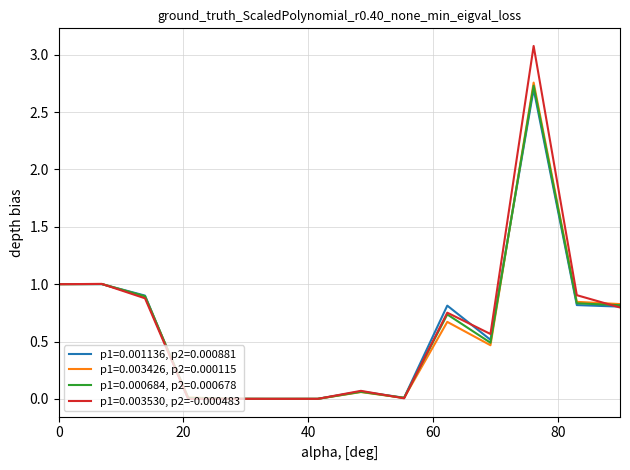

Which series has the widest spread of values?

p1=0.003530, p2=-0.000483